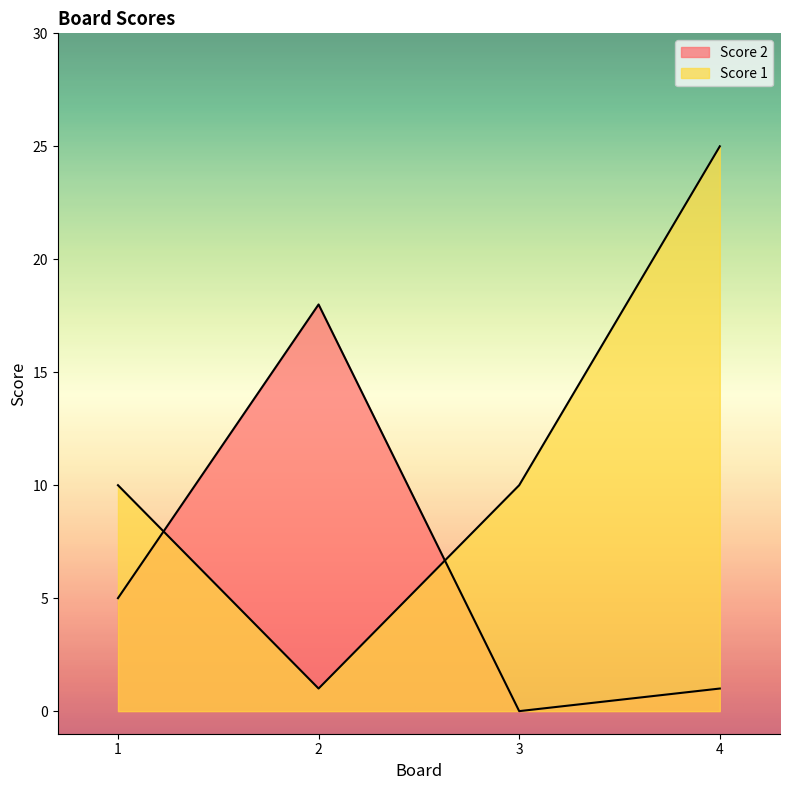

At how many categories does at least one series exceed 14?

2